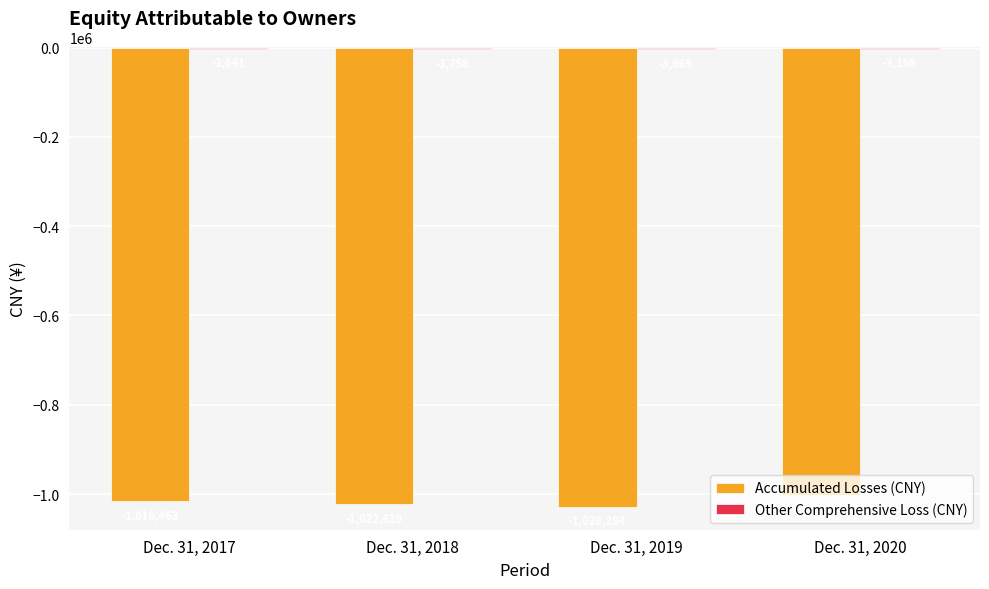

What is the sum of the Accumulated Losses (CNY) values at Dec. 31, 2020 and Dec. 31, 2018?

-2025344